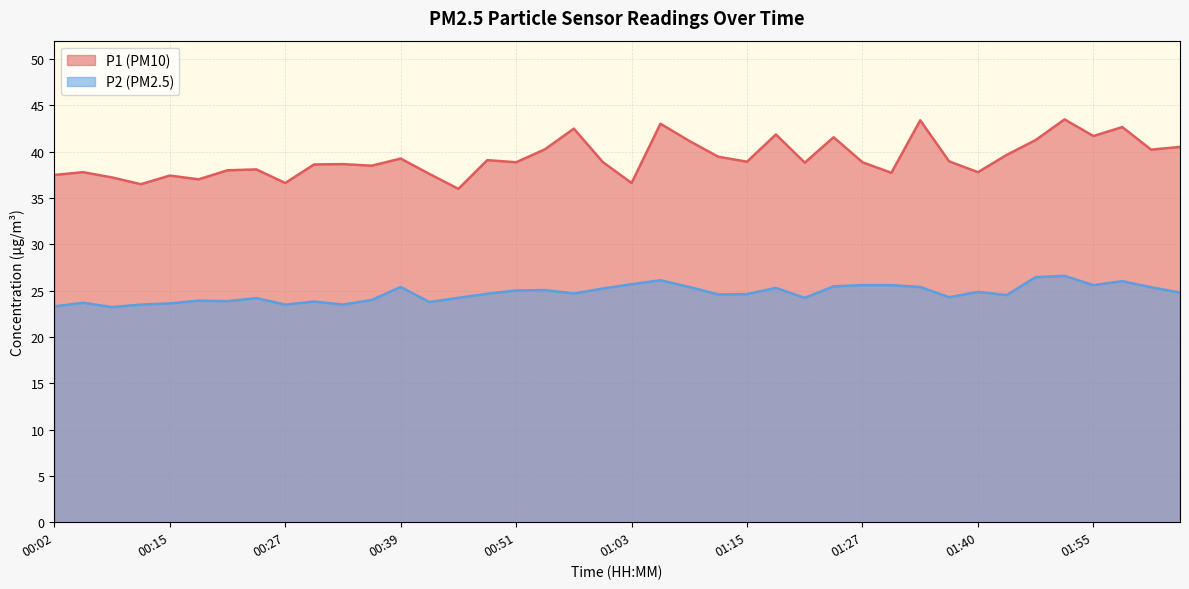

List the series in order of their peak value, highest first.

P1, P2